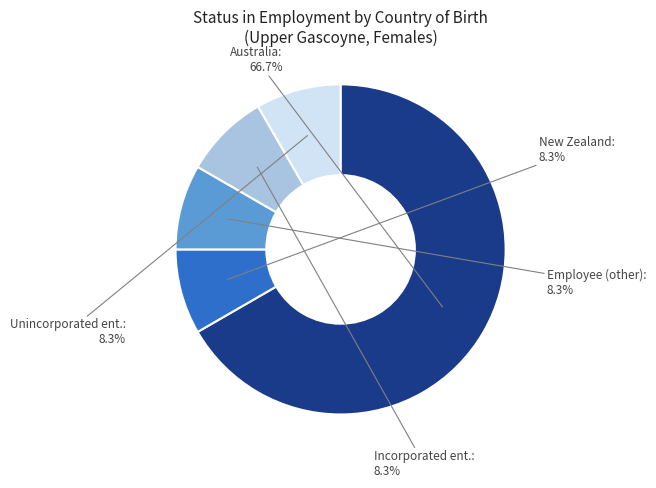

Combined, do Incorporated ent.: and New Zealand: account for over 50%?

No